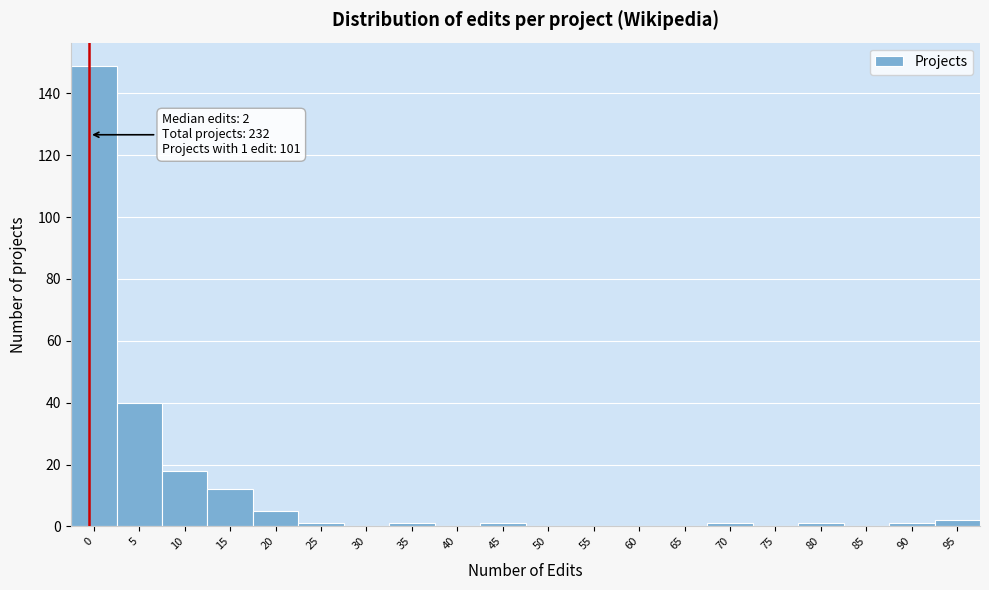

Reading right to left, what are all the values shown in this chart?

95=2	90=1	85=0	80=1	75=0	70=1	65=0	60=0	55=0	50=0	45=1	40=0	35=1	30=0	25=1	20=5	15=12	10=18	5=40	0=149